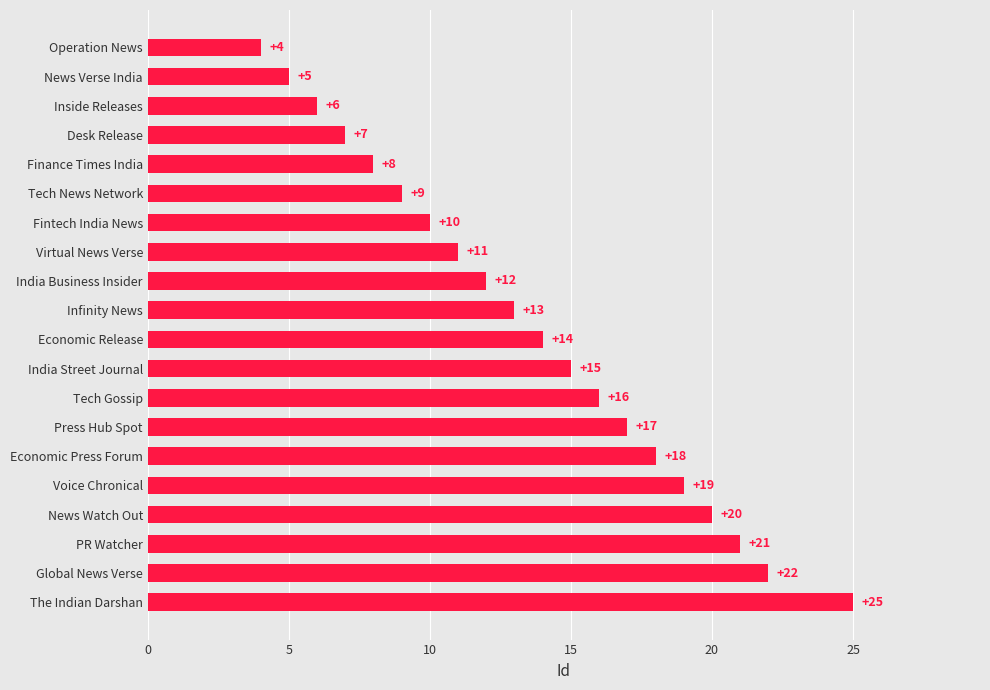

Are the bars grouped side by side (vs. stacked)?

No